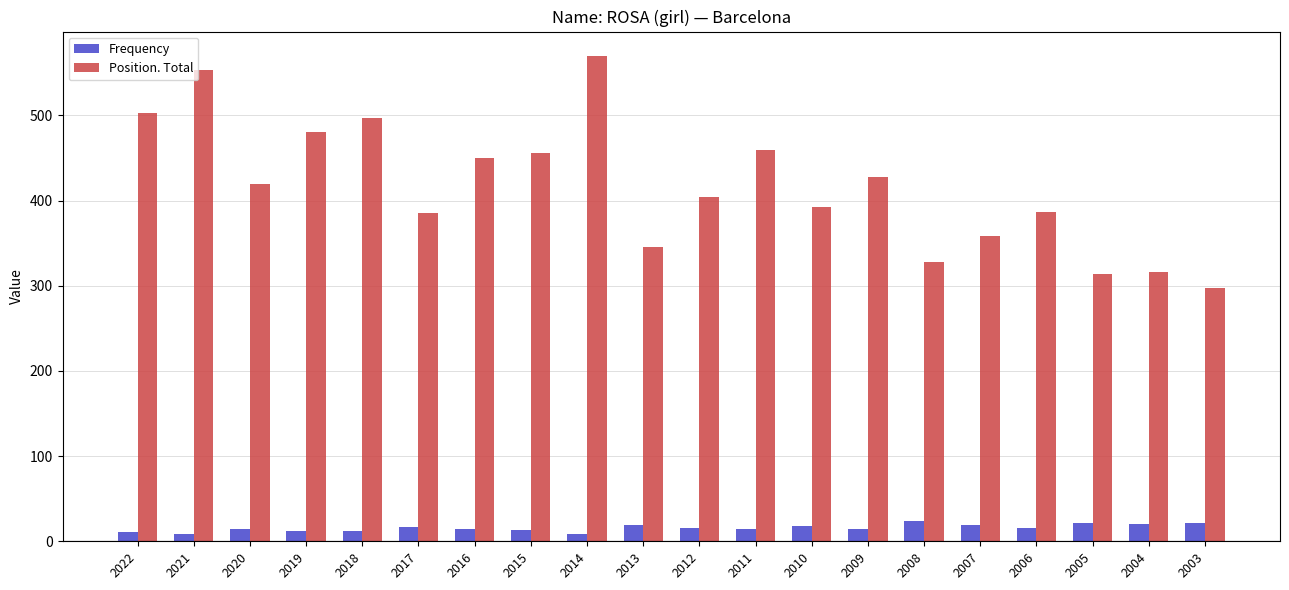

What is the sum of the Frequency values at 2015 and 2004?

33